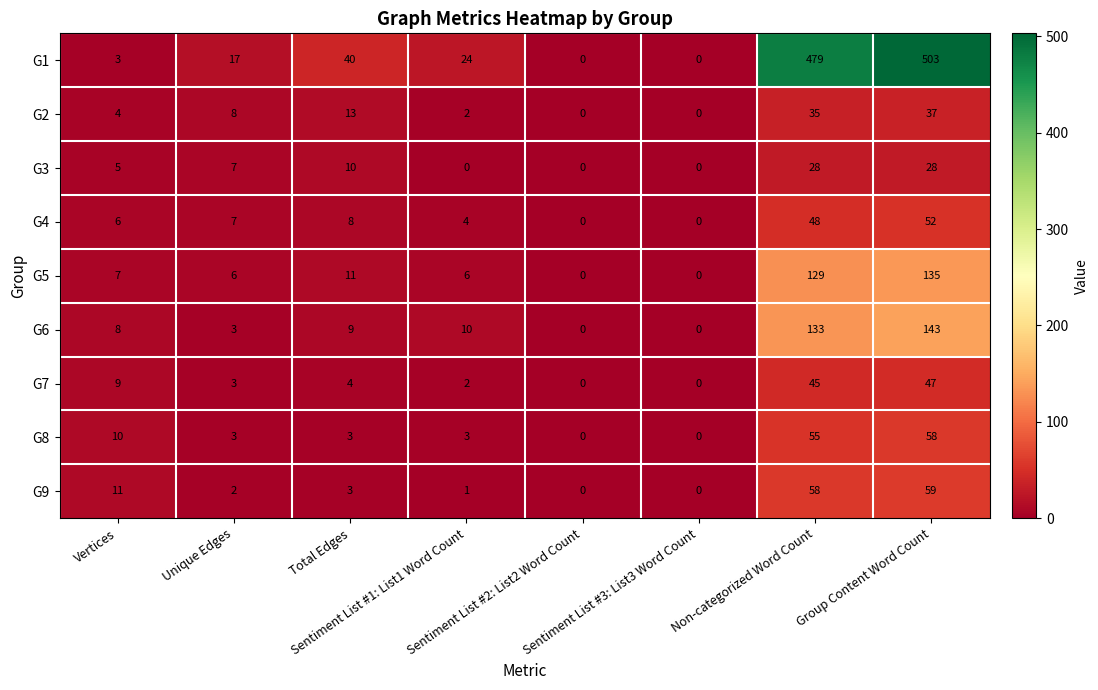

Which series has the largest total across all categories?

G1